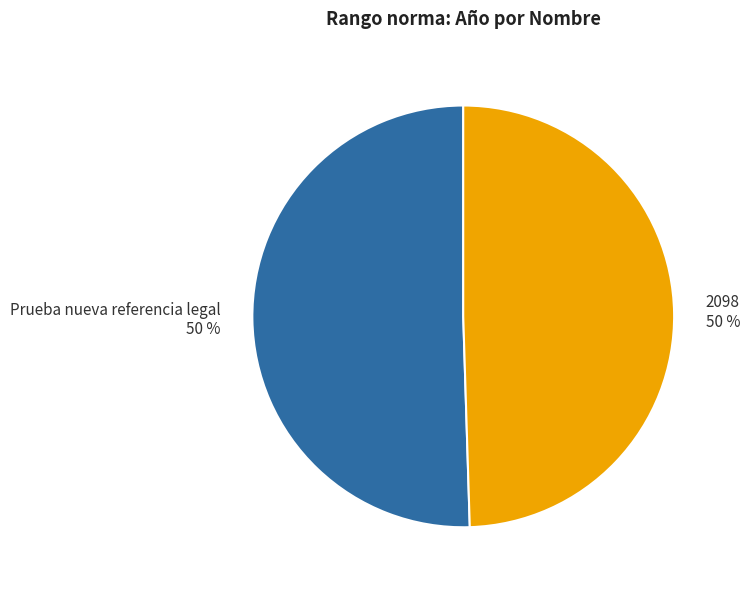

What is the ratio of the value at Prueba nueva referencia legal 50 % to the value at 2098 50 %?

1.0